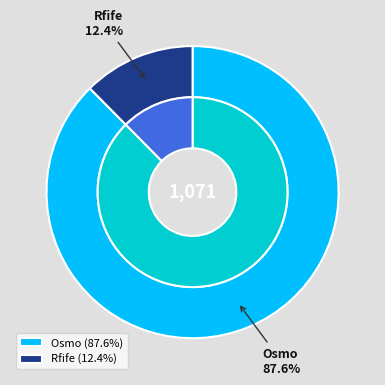

To the nearest percent, what is the difference between the largest and smallest slice percentages?

75%